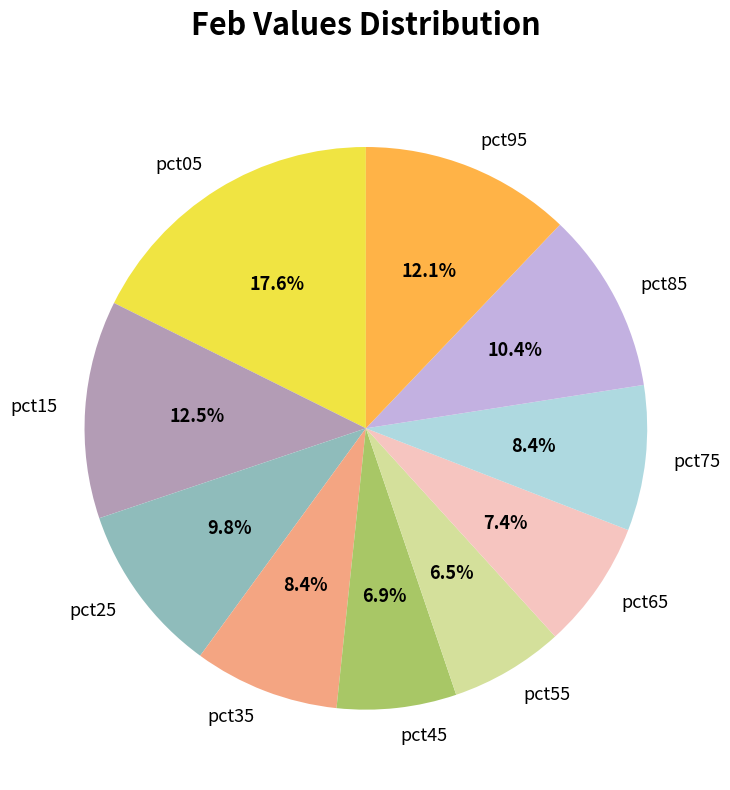

How much of the chart is everything except pct95?

87.9%